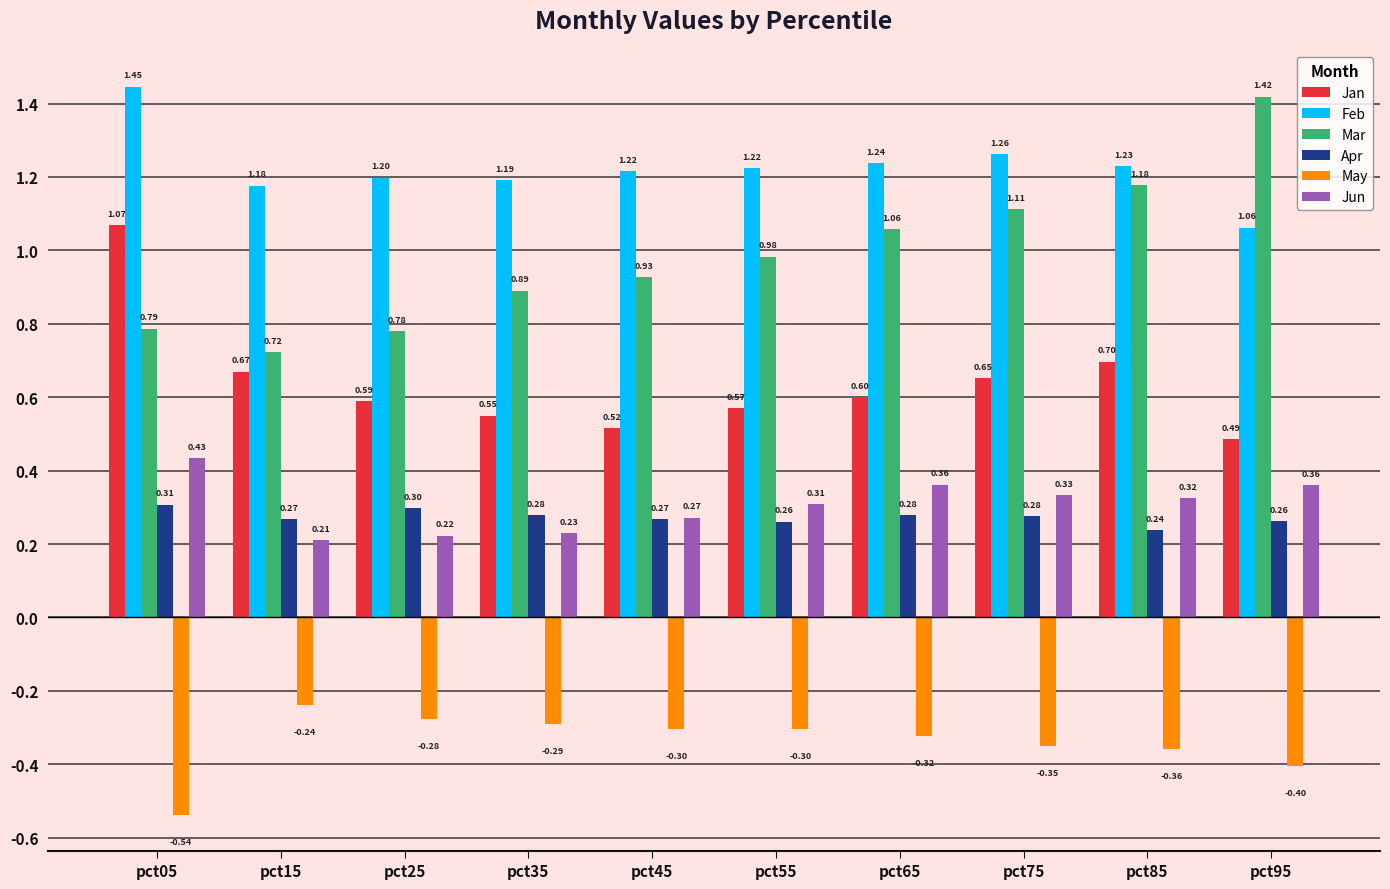

At which label does May reach its minimum?

pct05